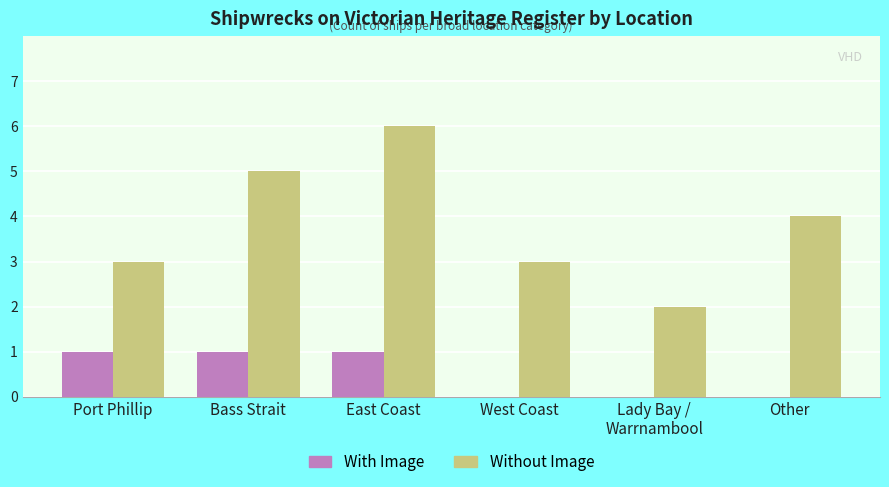

Reading right to left, transcribe all the data shown in this chart.

With Image: 0	0	0	1	1	1
Without Image: 4	2	3	6	5	3